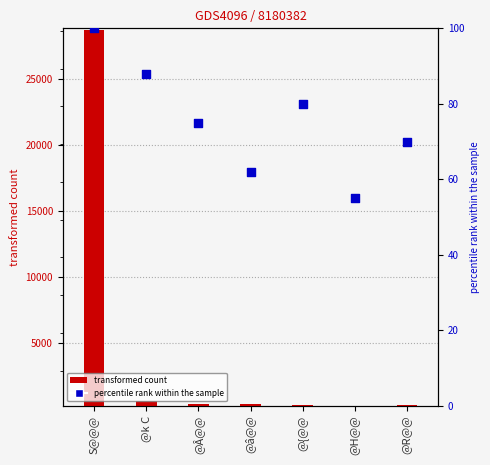

What is the total value across all series at @R@@?

298